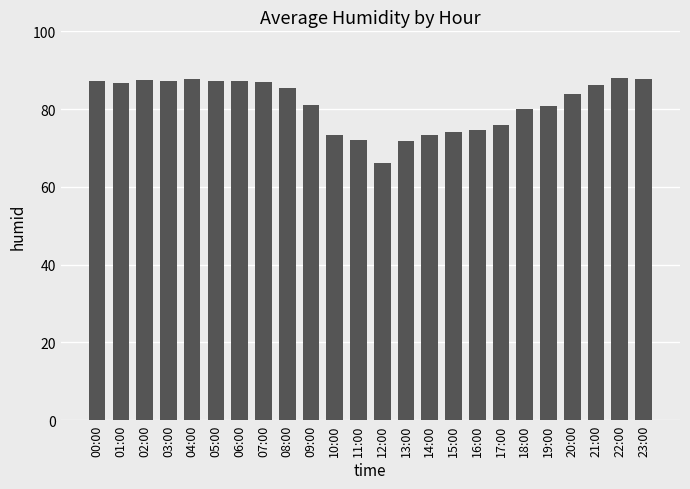

What is the approximate value at 14:00?

73.2